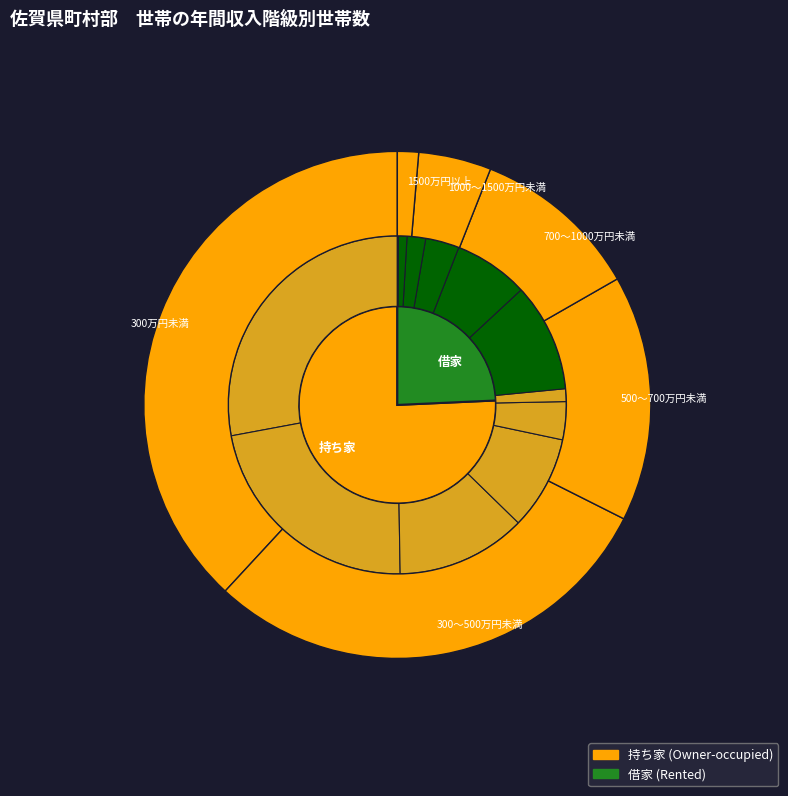

How many slices are in this pie chart?

6